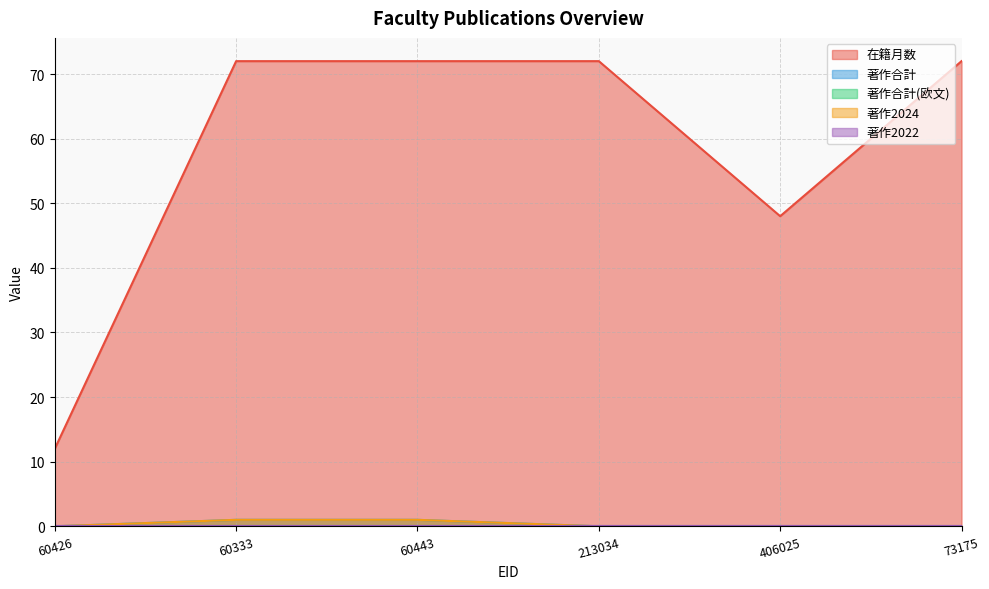

Is it true that 著作合計 equals 0 at 213034?

False